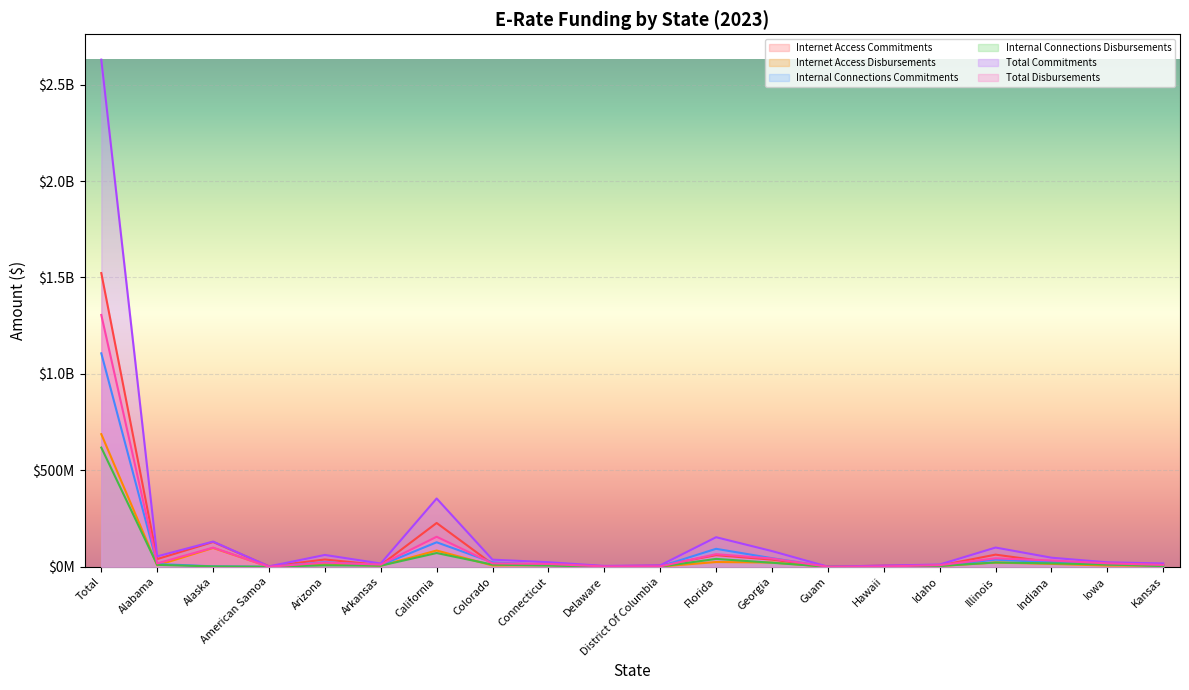

What is the value of the Internal Connections Commitments point at the 11th from the left?

1497646.4